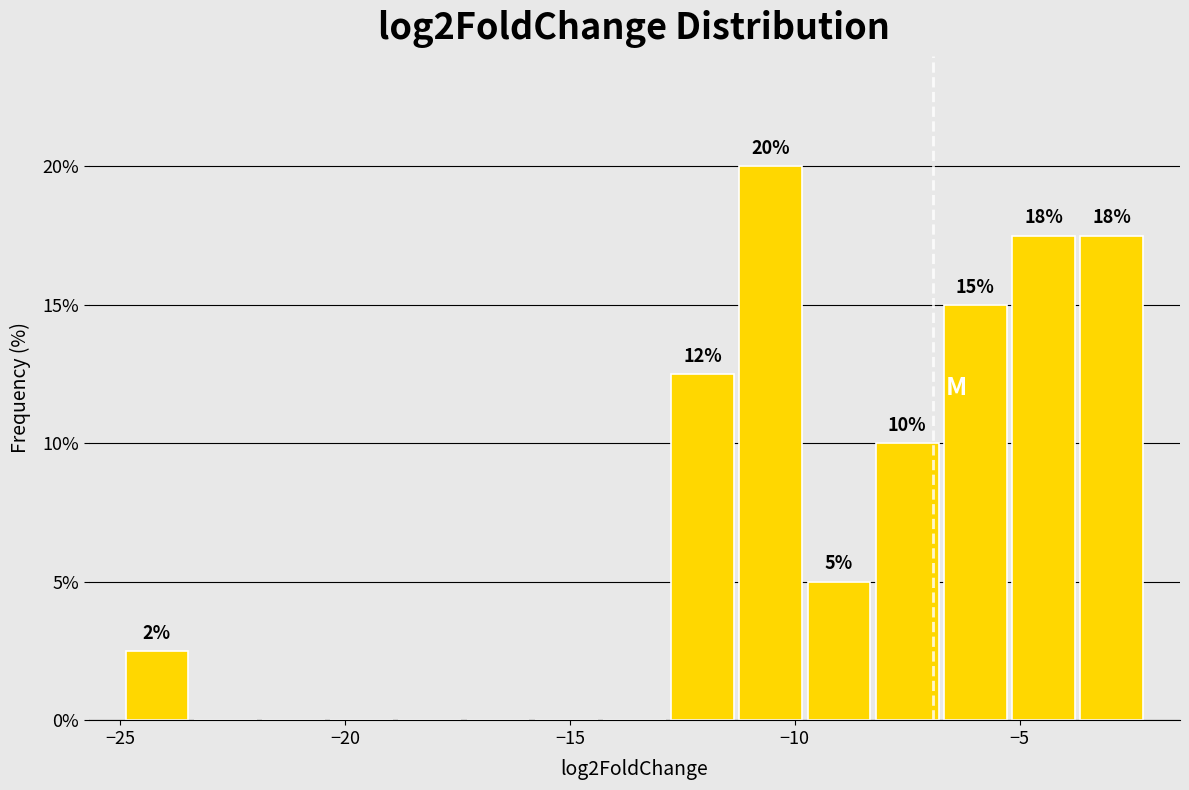

Read against the x-axis, roughly where is the centre of the tallest bar?

-10.5